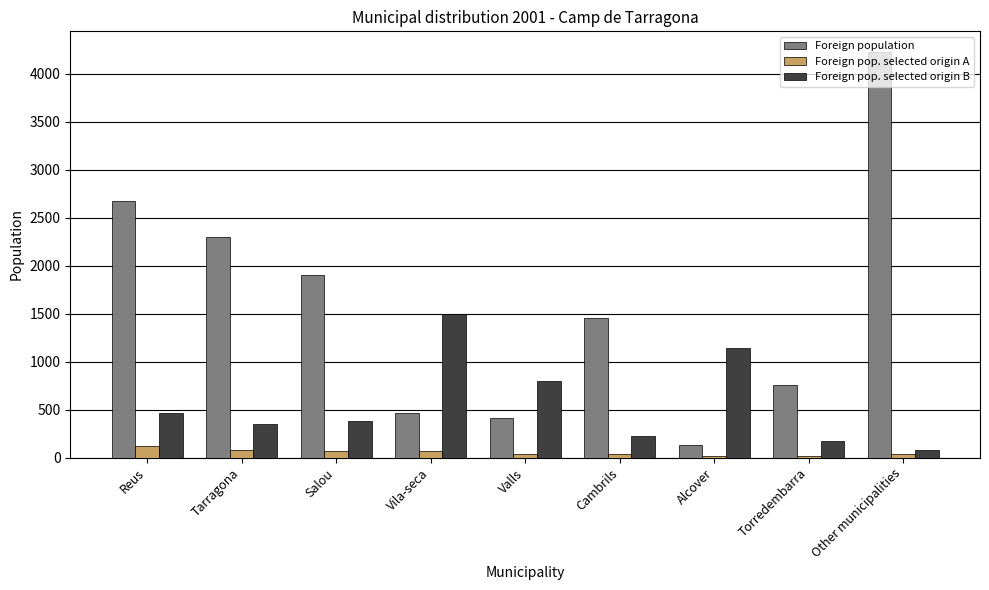

What are all the series names shown in the legend?

Foreign population, Foreign pop. selected origin A, Foreign pop. selected origin B